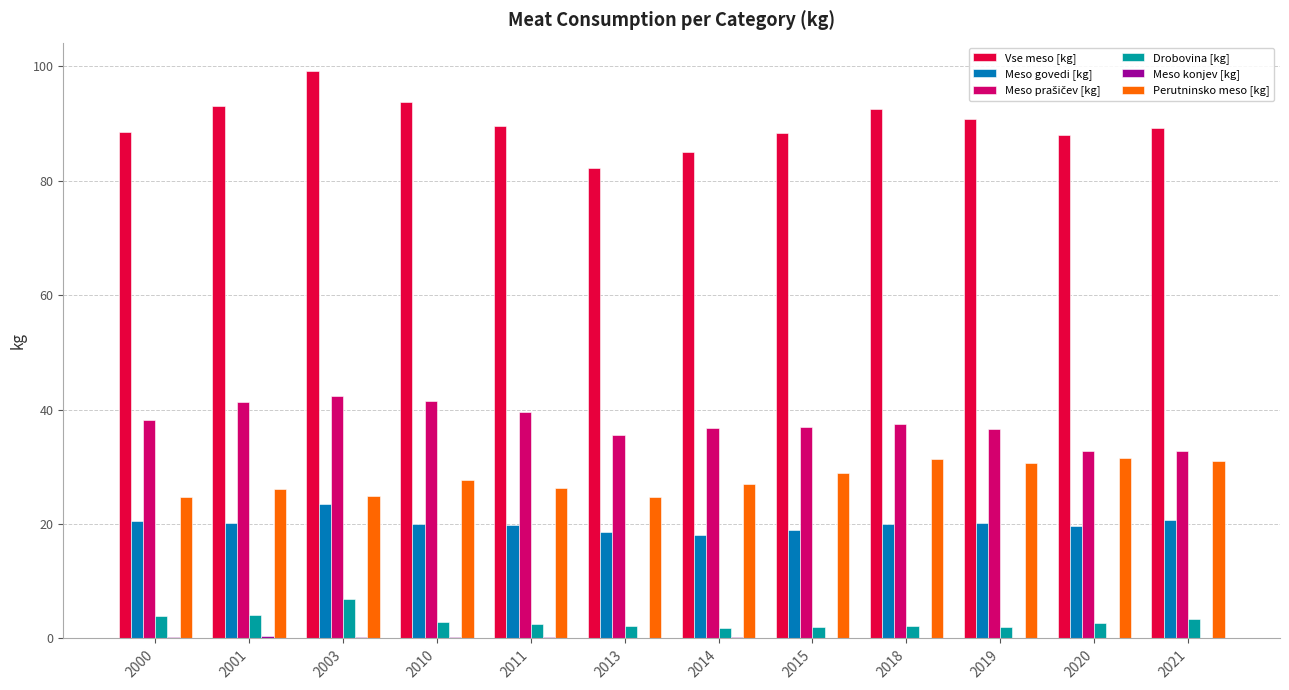

Are the bars horizontal?

No